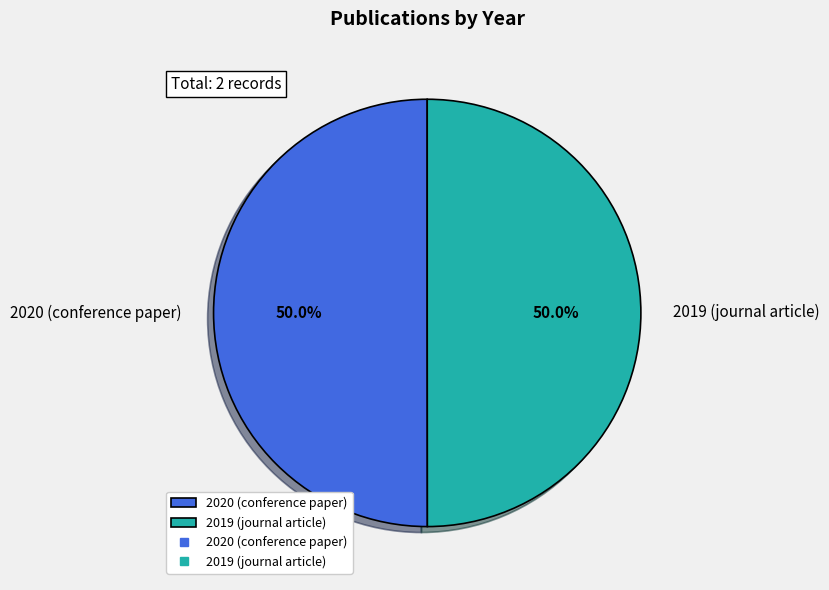

Approximately how many times larger is the value at 2019 (journal article) compared to 2020 (conference paper)?

1.0